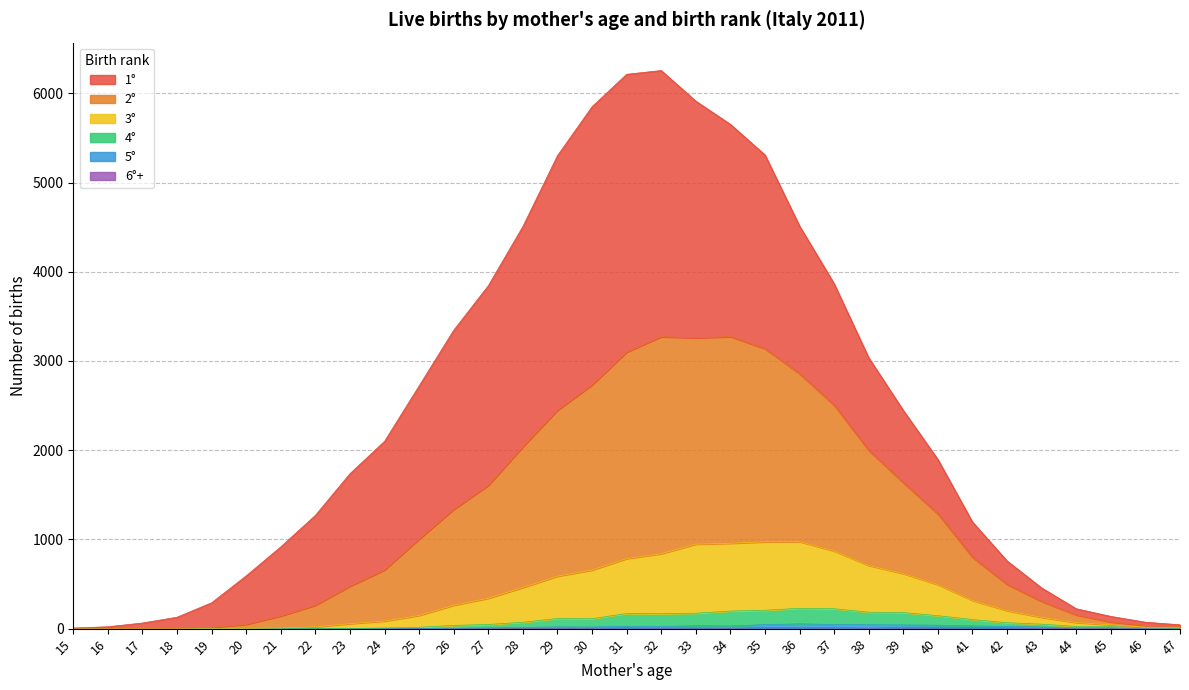

Is it true that 6°+ equals 3 at 45?

False